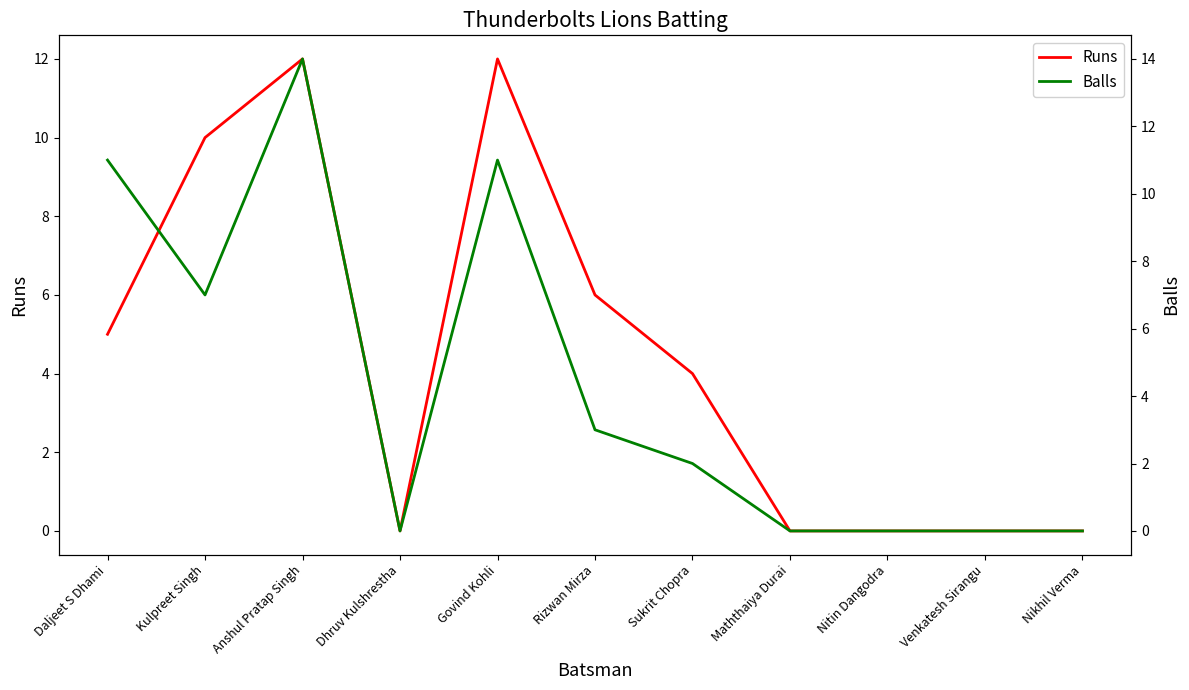

How many data points does each series have?

11